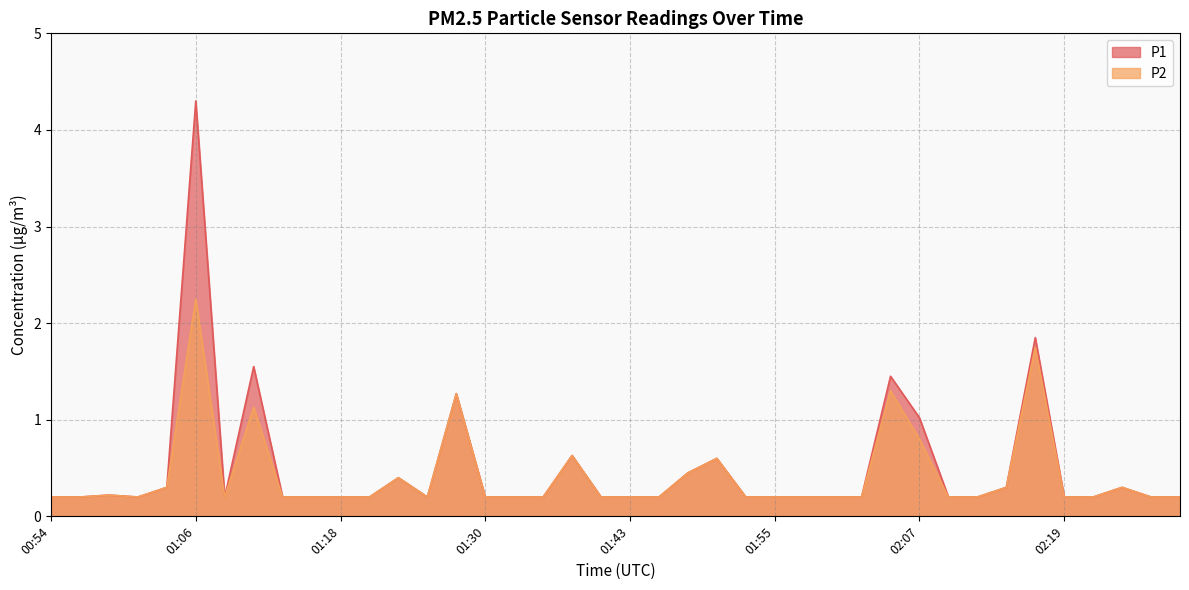

How many lines are shown in the chart?

2